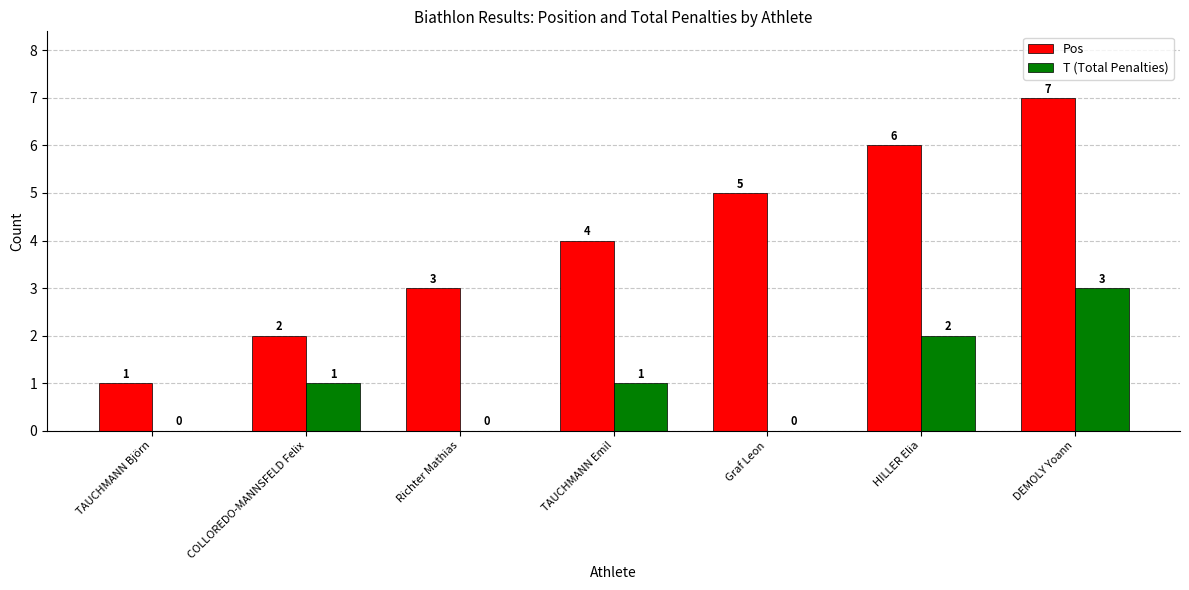

What is the total value across all series at Graf Leon?

5